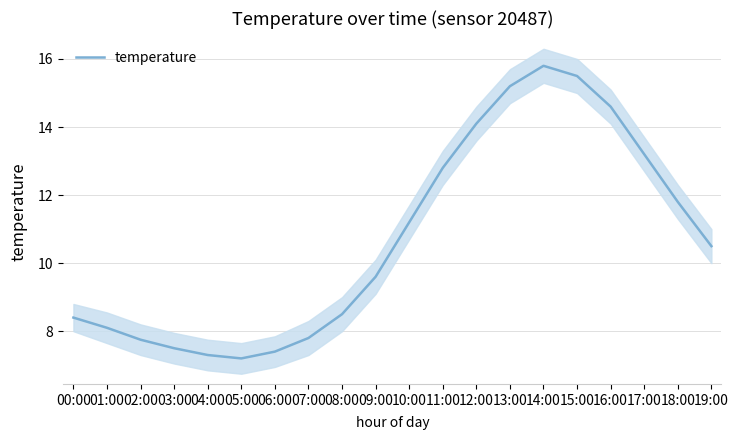

Rank the categories by value from lowest to highest.

05:00, 04:00, 06:00, 03:00, 02:00, 07:00, 01:00, 00:00, 08:00, 09:00, 19:00, 10:00, 18:00, 11:00, 17:00, 12:00, 16:00, 13:00, 15:00, 14:00